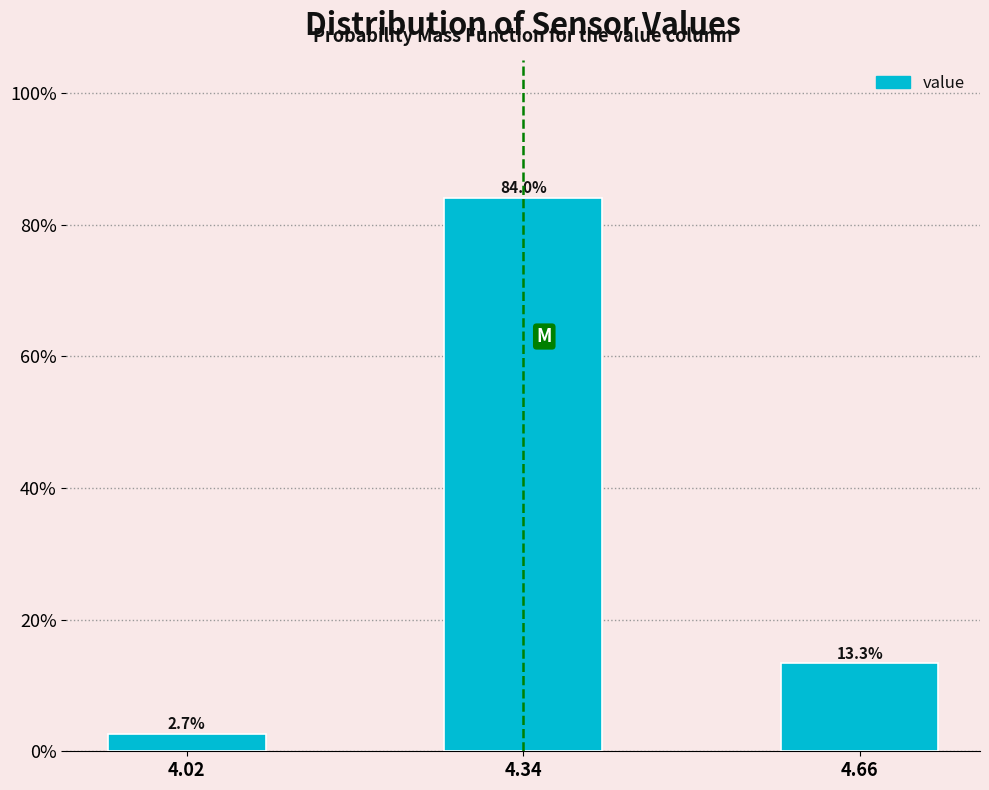

Reading right to left, transcribe all the data shown in this chart.

4.66=13.3	4.34=84.0	4.02=2.7